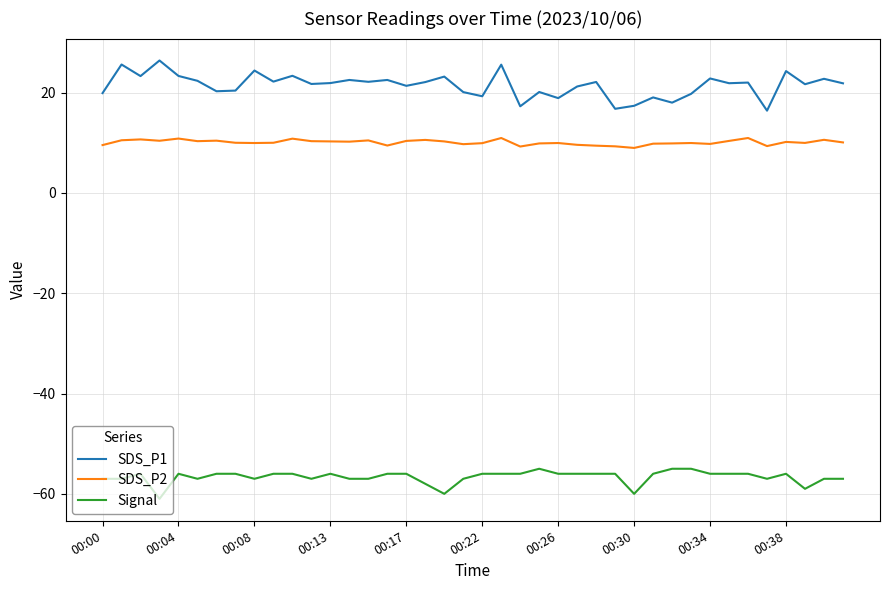

Which series has the largest total across all categories?

SDS_P1